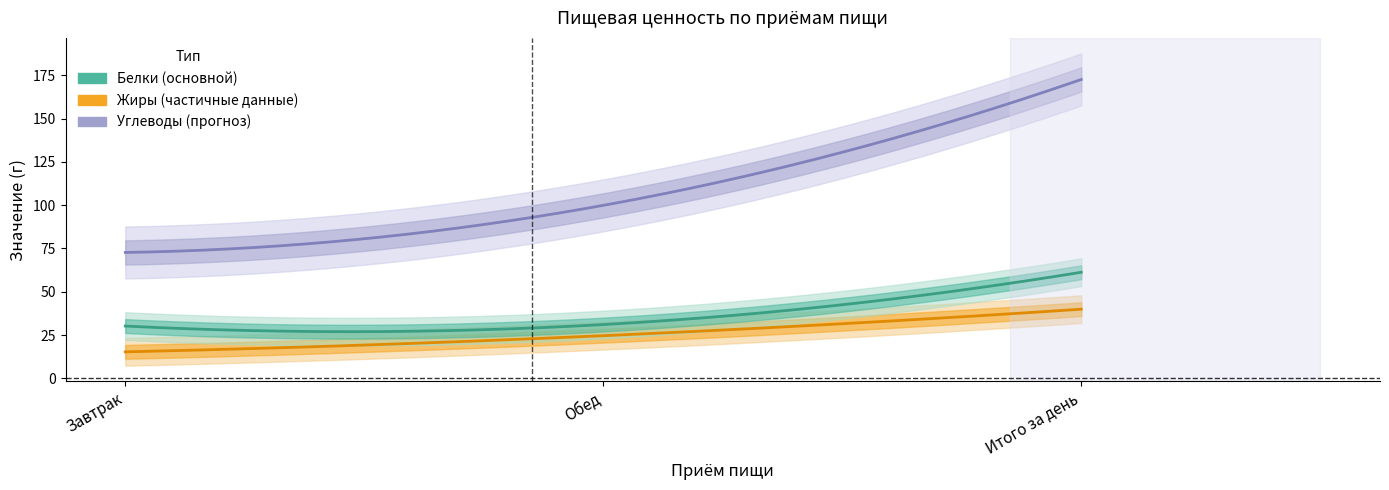

Which label corresponds to the largest value in the chart?

Итого за день